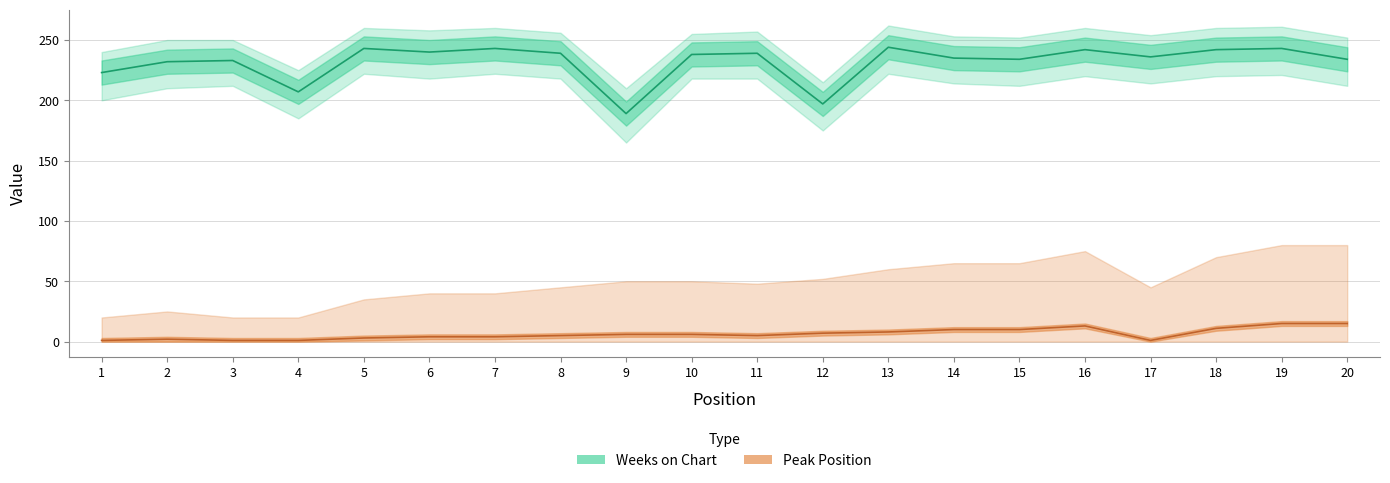

Which series has the largest range (max minus min)?

Weeks on Chart